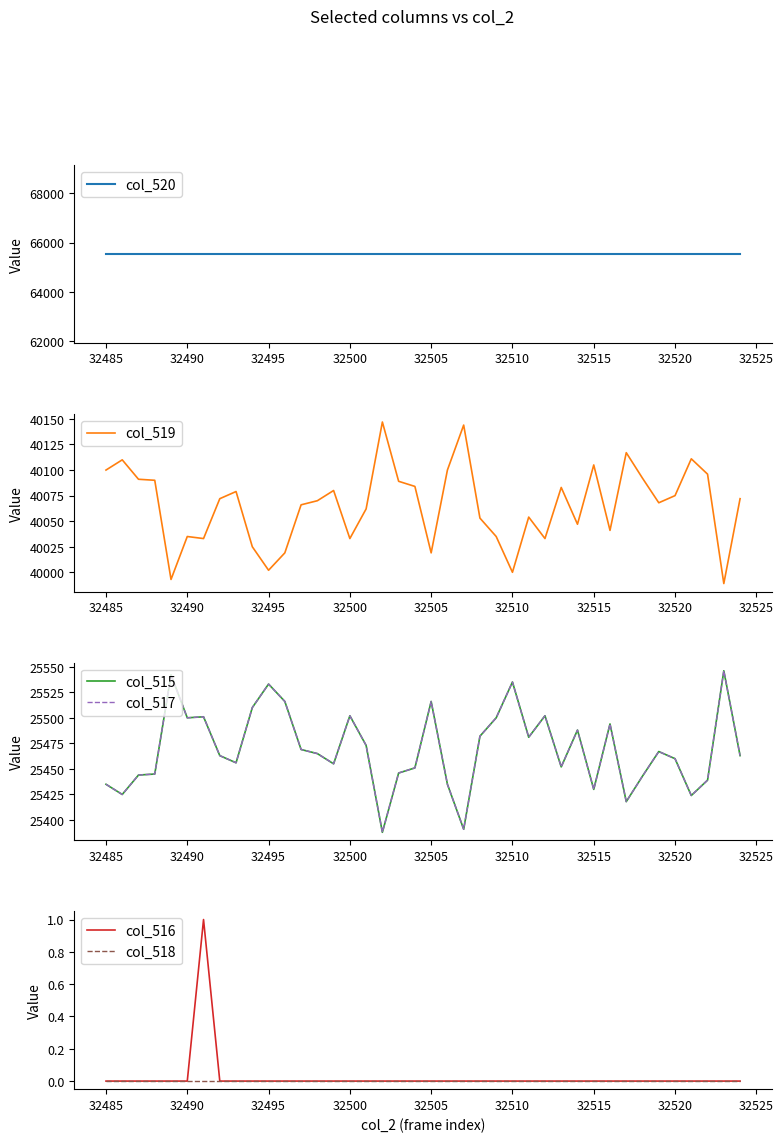

Is it true that col_516 equals 0 at 32515?

True